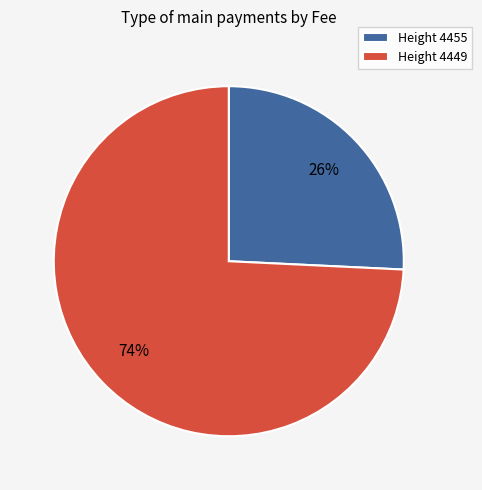

To the nearest percent, what percentage of the pie is Height 4449?

74%